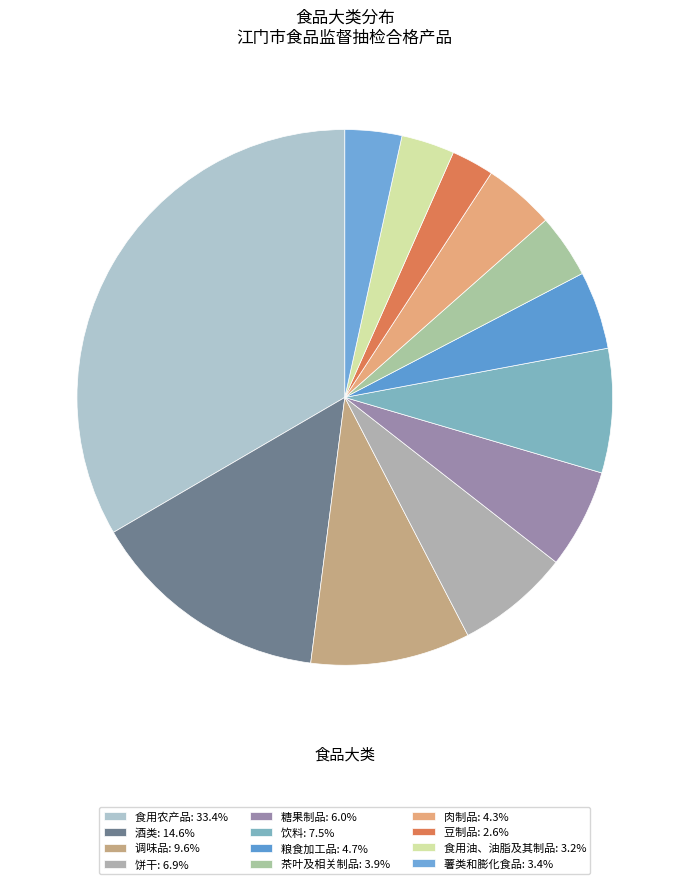

Is the sum of 调味品 and 食用农产品 greater than half?

No